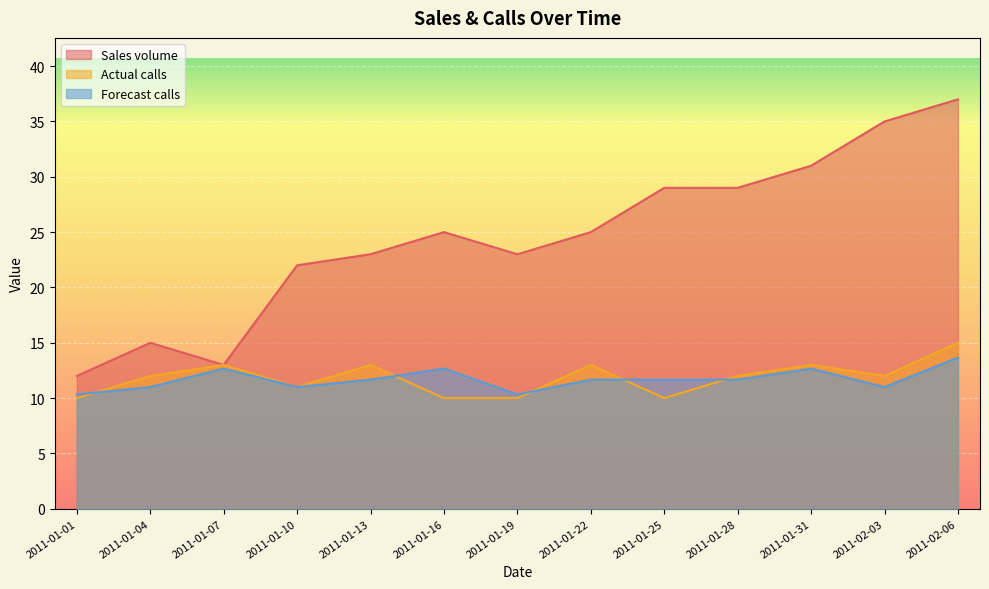

Where is the first local minimum for Actual calls?

2011-01-10